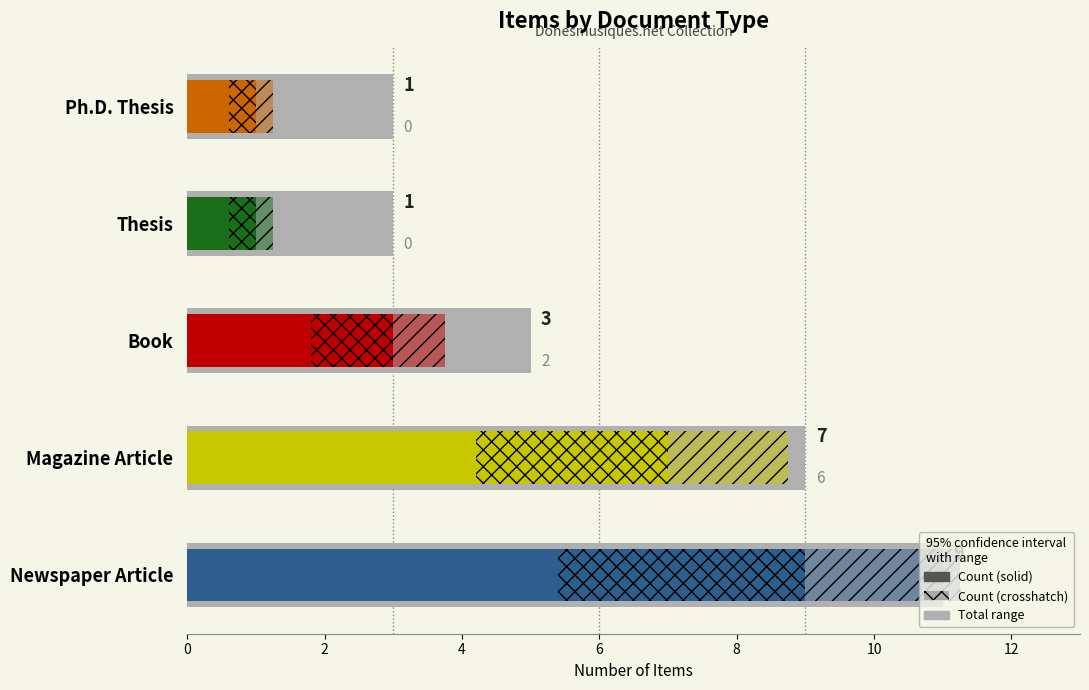

The value at Ph.D. Thesis is 2. True or false?

False